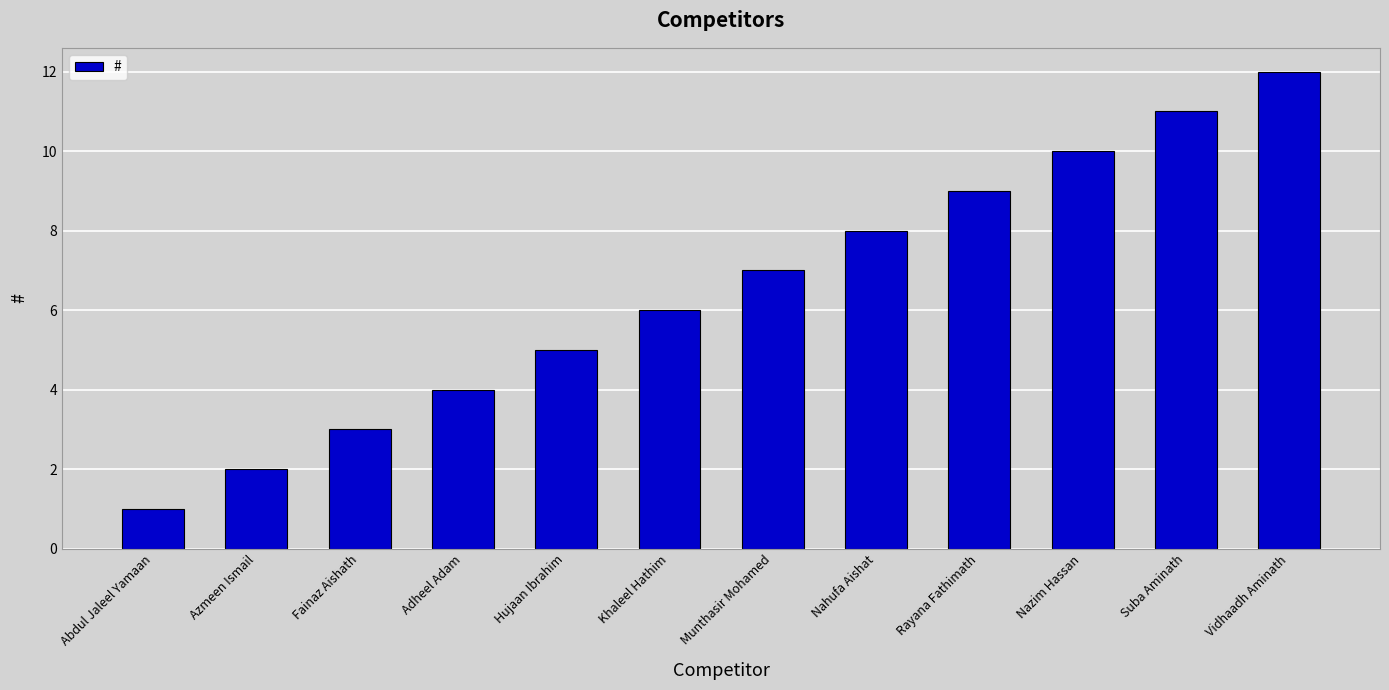

Read the value at Fainaz Aishath.

3